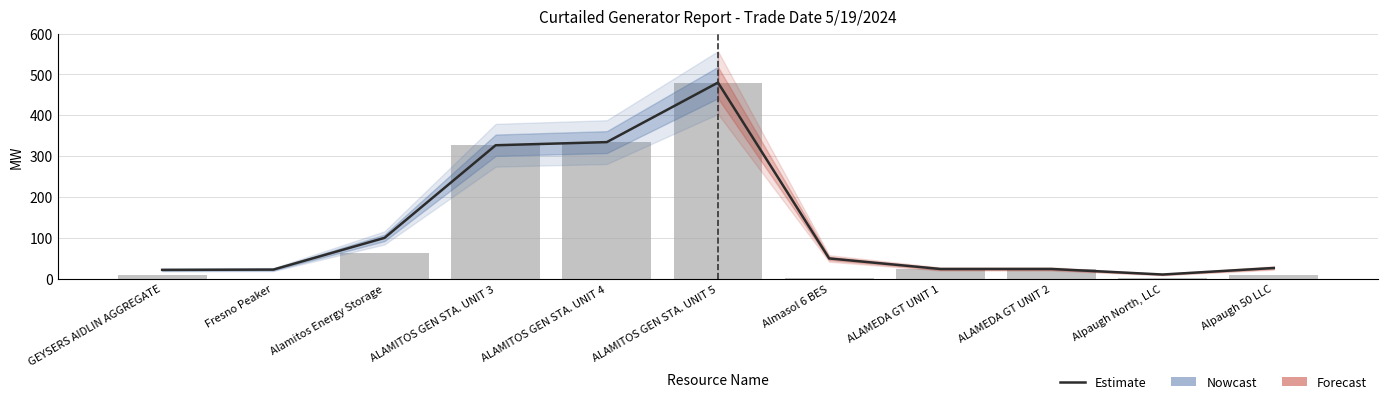

Is the value of Estimate at Almasol 6 BES greater than the value of Curtailment MW at Almasol 6 BES?

Yes